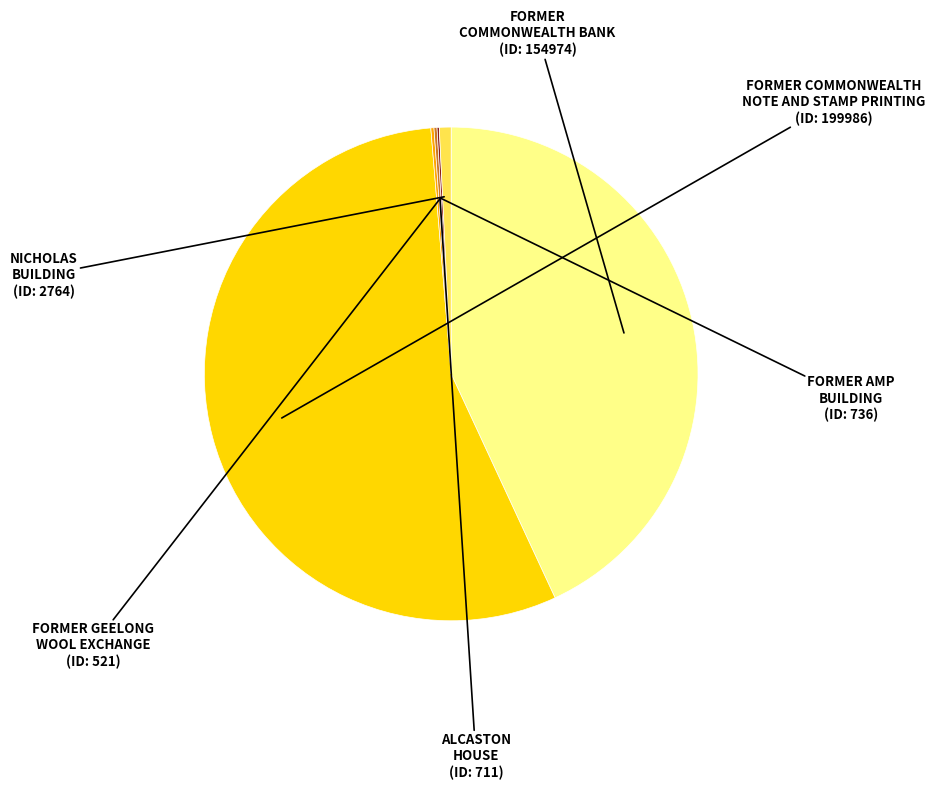

Which category has the biggest portion of the pie?

FORMER COMMONWEALTH NOTE AND STAMP PRINTING